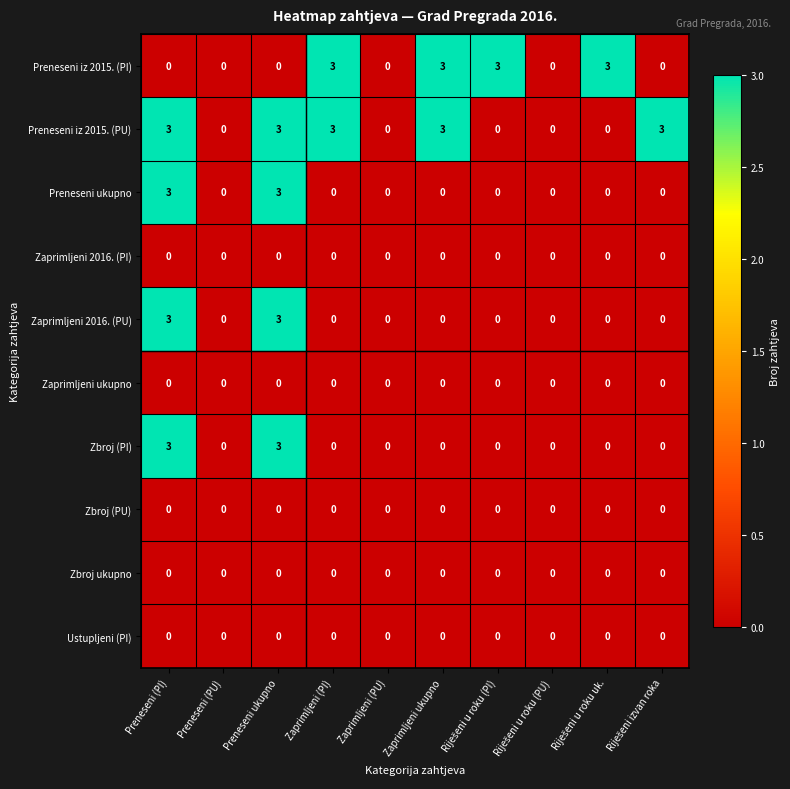

What is the total value across all series at Zaprimljeni ukupno?

6